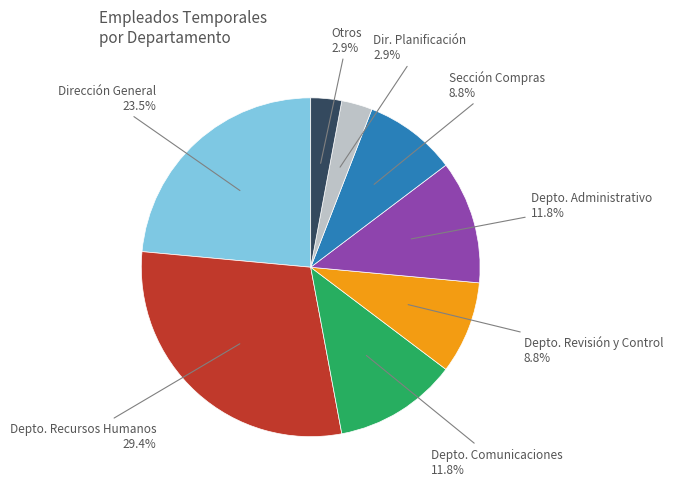

Is there any slice that represents more than half of the pie?

No